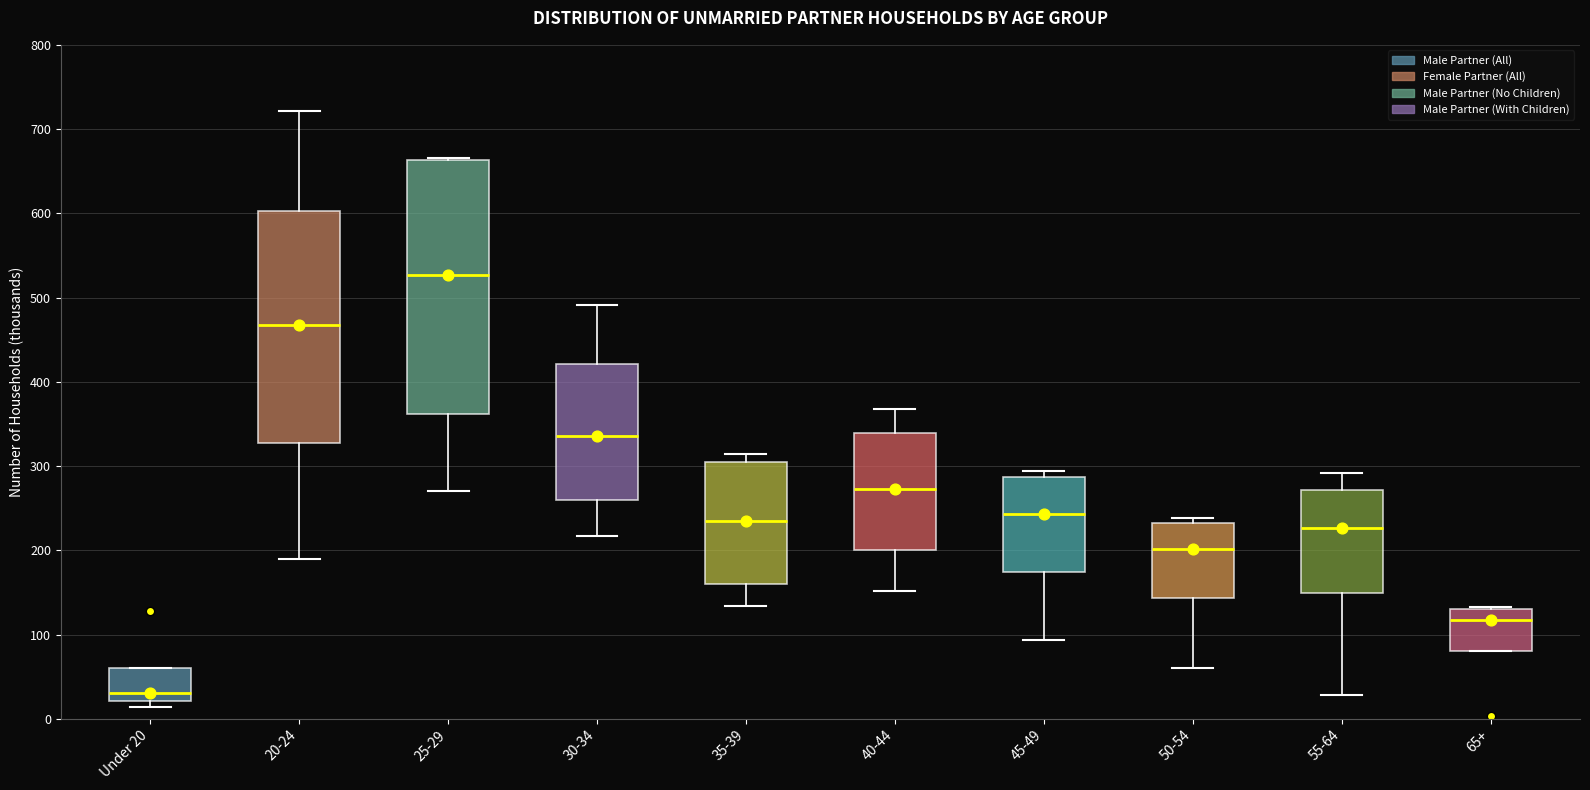

Where is the upper edge of the box for 30-34 on the y-axis? The values are not printed on the chart, so give them approximately, as read against the axis.

420